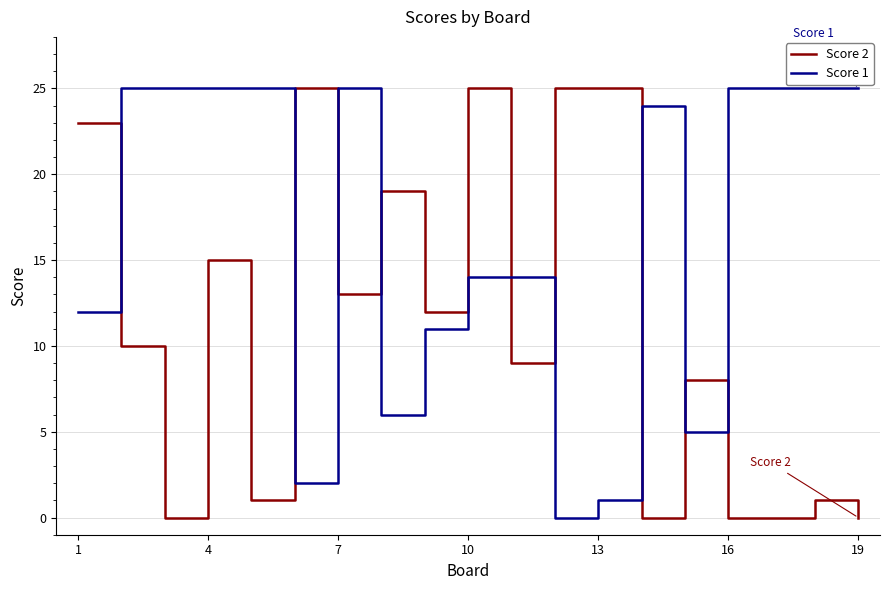

True or false: Score 1 and Score 2 intersect in this chart.

True